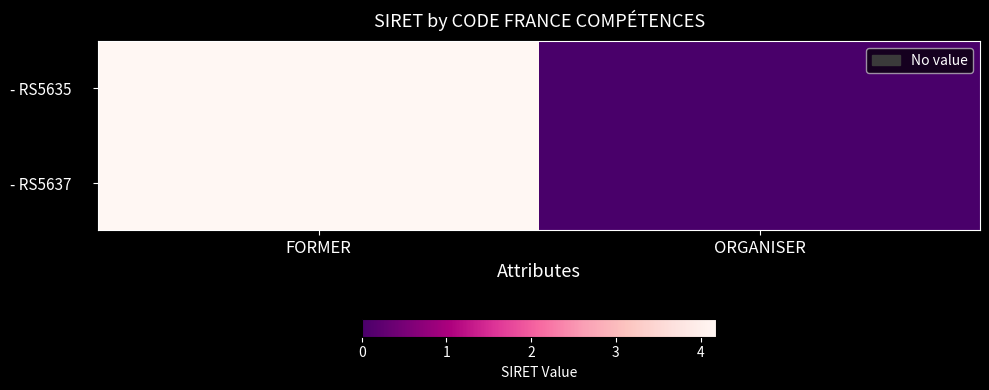

Reading left to right, transcribe all the data shown in this chart.

- RS5635: FORMER=41865323400017	ORGANISER=0
- RS5637: FORMER=41865323400017	ORGANISER=0